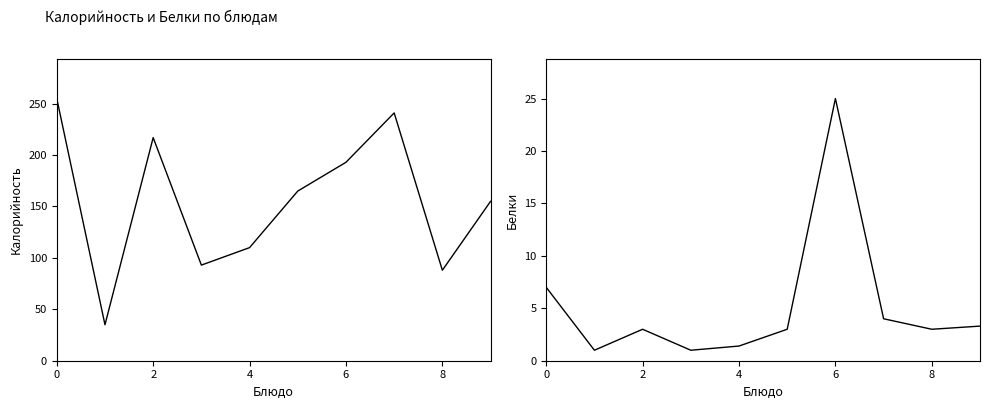

How many distinct data groups are displayed?

2